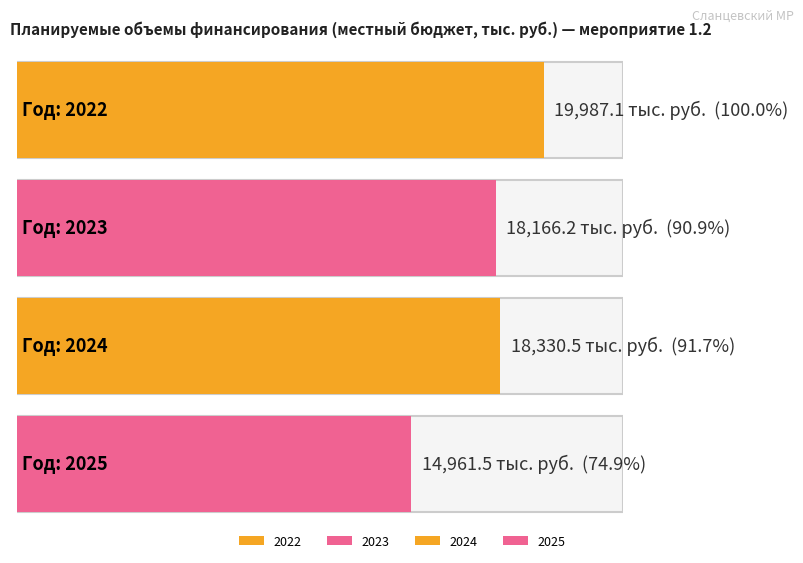

What is the approximate value at 2022?

19987.1